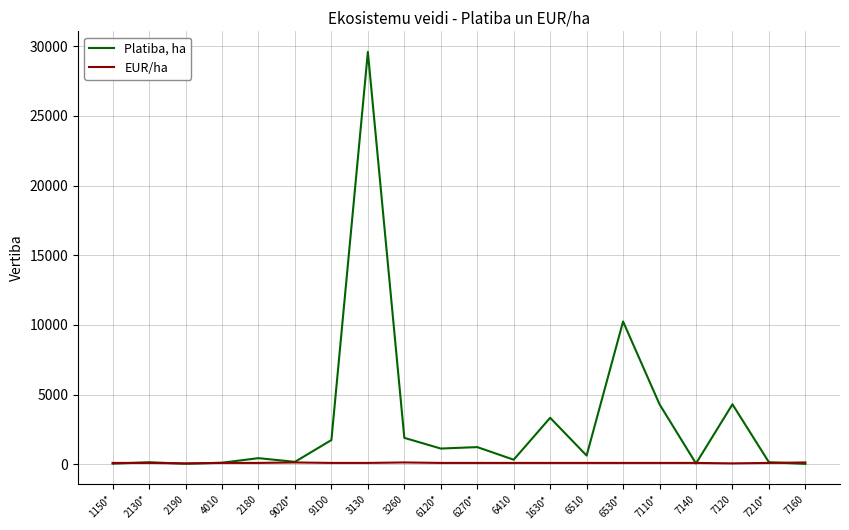

What is the sum of all Platiba, ha values?

59937.0